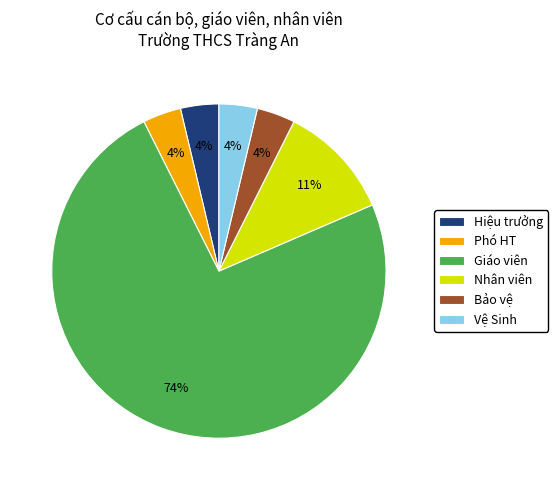

What percentage is the Phó HT slice, to the nearest percent?

4%